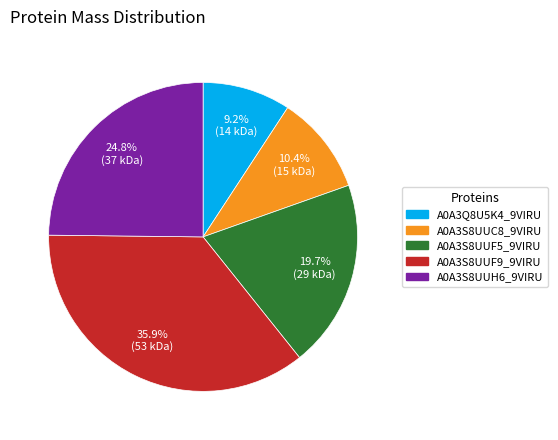

What percentage is the A0A3S8UUF5_9VIRU slice, to the nearest percent?

20%